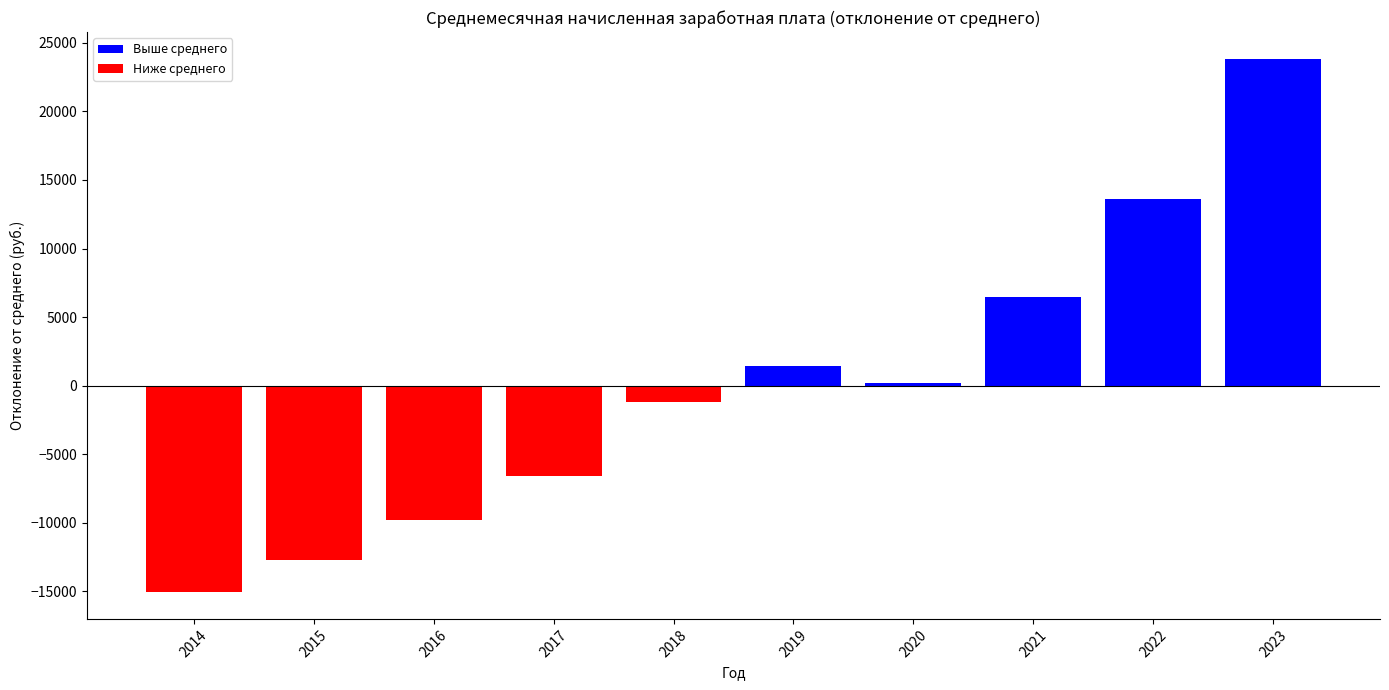

Between 2020 and 2023, which is larger?

2023